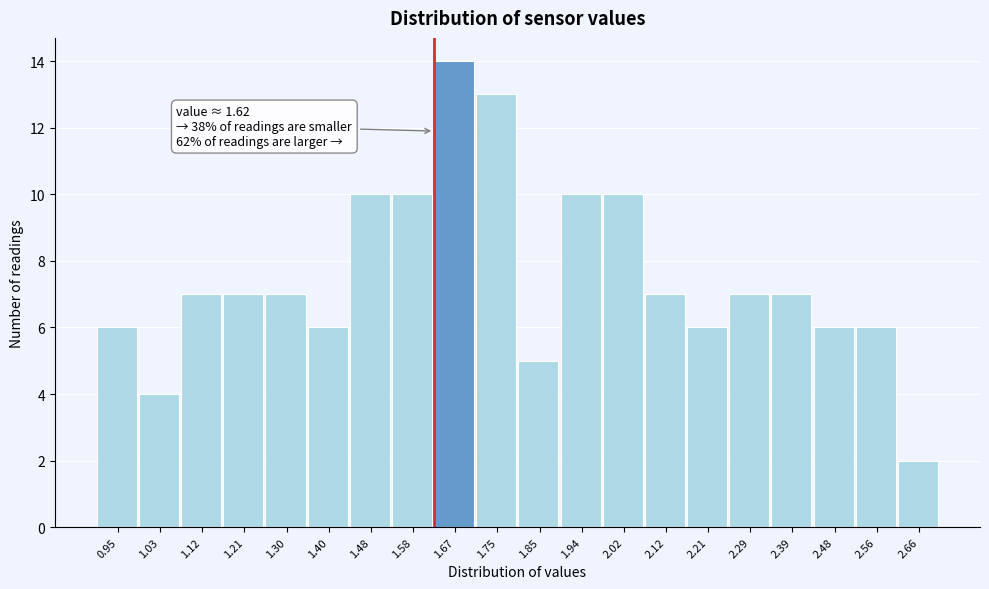

Over which range of the x-axis is the bar tallest?

1.62 to 1.71